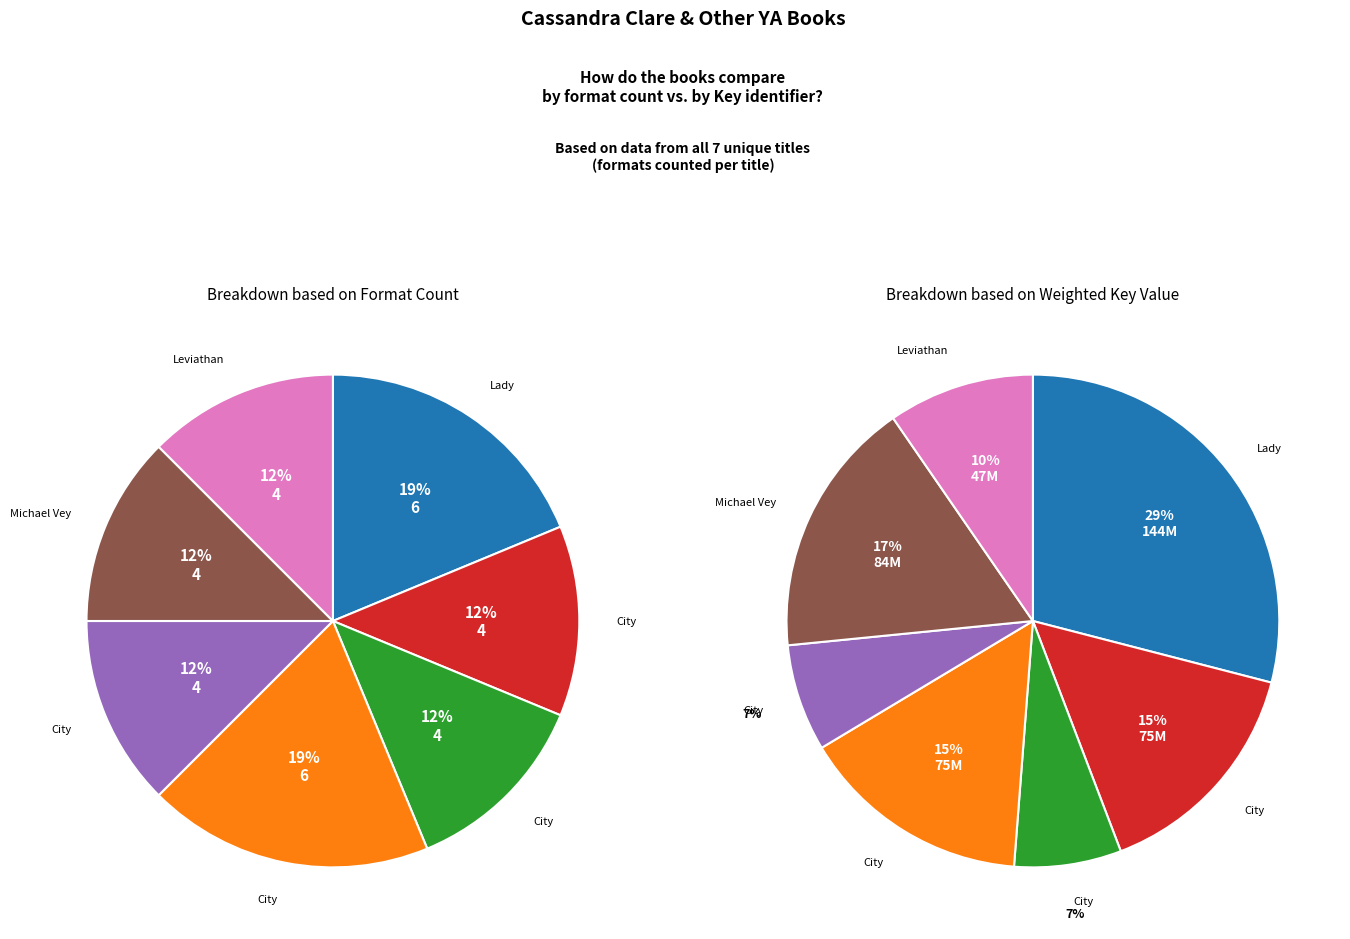

Does any single category account for the majority?

No